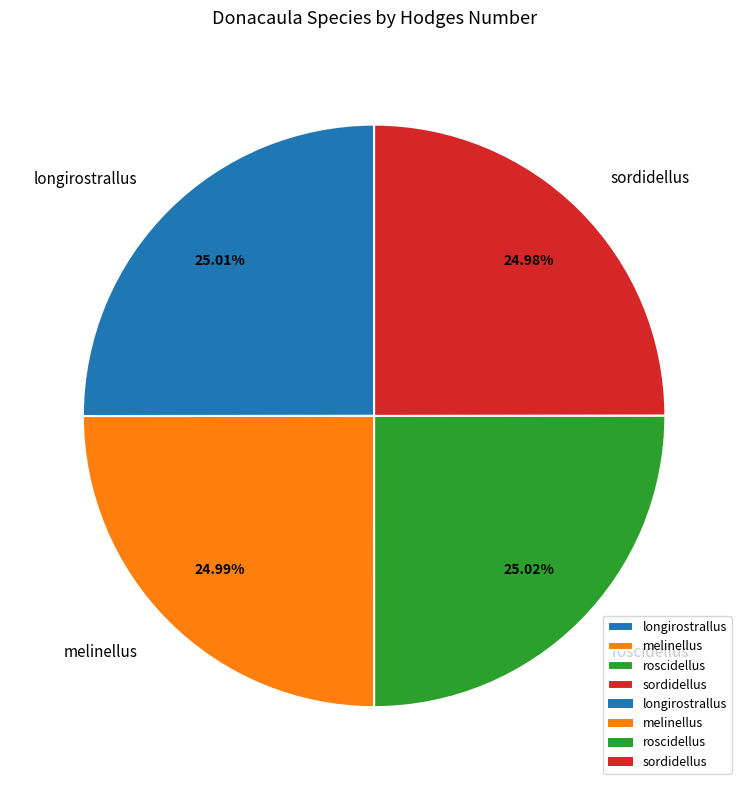

Does longirostrallus represent more than half of the total?

No